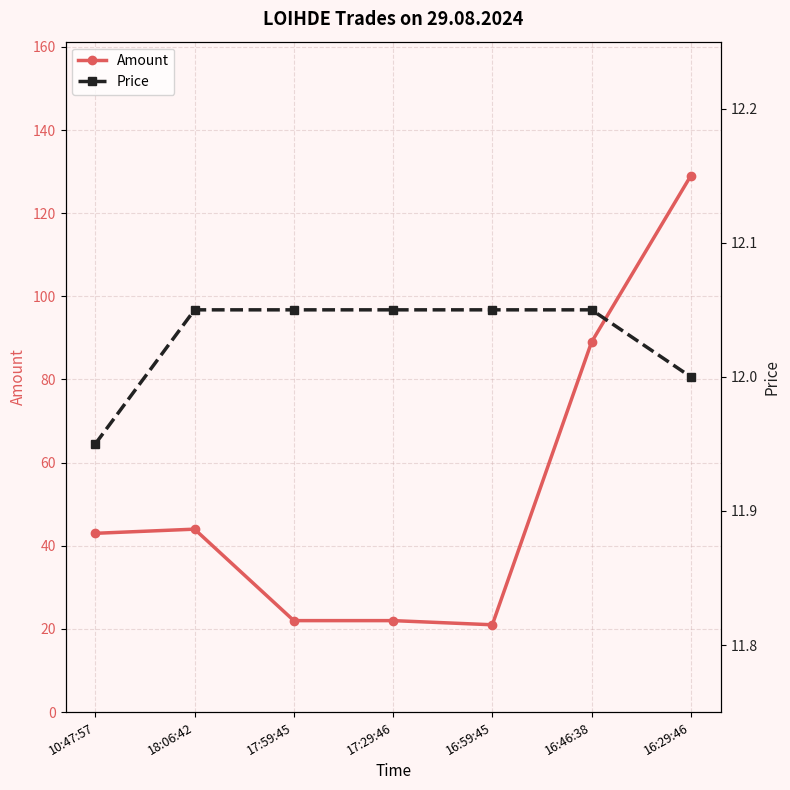

The value of Amount at 16:29:46 is 90.2. True or false?

False